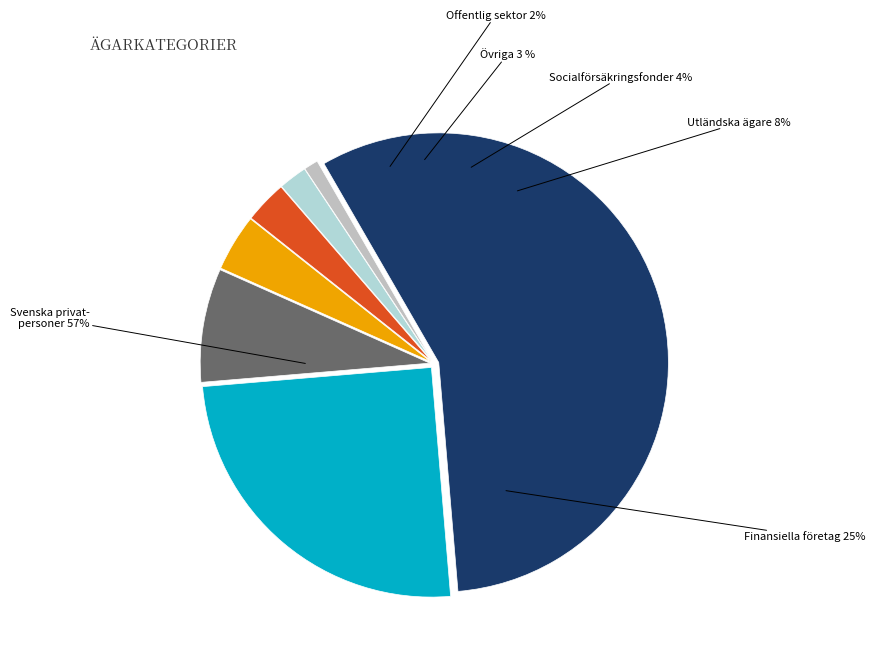

To the nearest percent, what percentage of the pie is minute 3?

4%